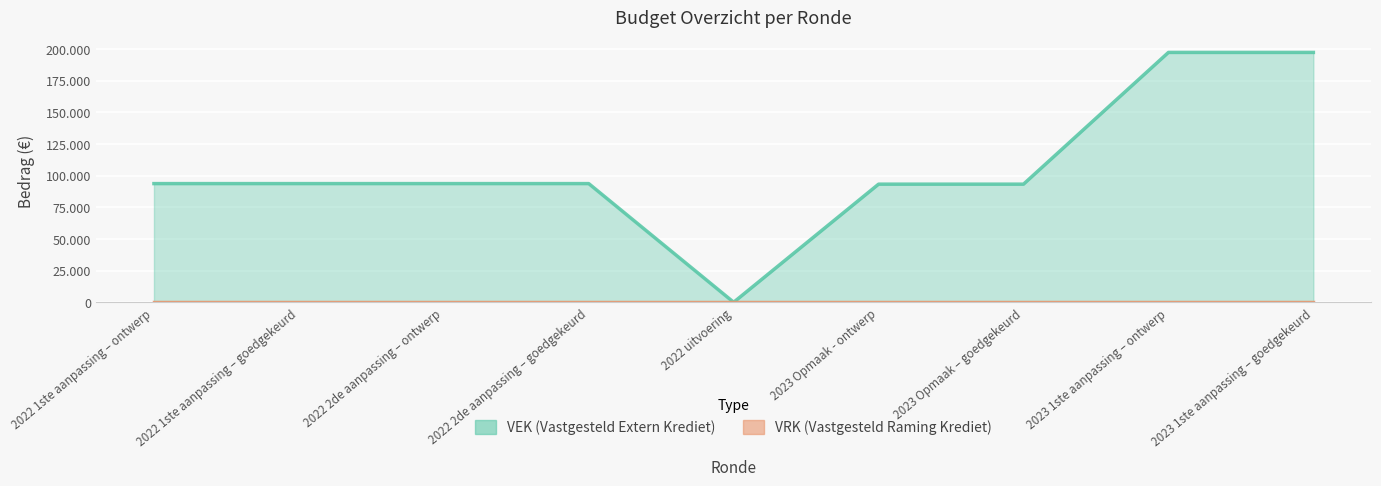

Reading left to right, what are all the values shown in this chart?

2022 1ste aanpassing – ontwerp=93700	2022 1ste aanpassing – goedgekeurd=93700	2022 2de aanpassing – ontwerp=93700	2022 2de aanpassing – goedgekeurd=93700	2022 uitvoering=0	2023 Opmaak - ontwerp=93260	2023 Opmaak – goedgekeurd=93260	2023 1ste aanpassing – ontwerp=197282	2023 1ste aanpassing – goedgekeurd=197282